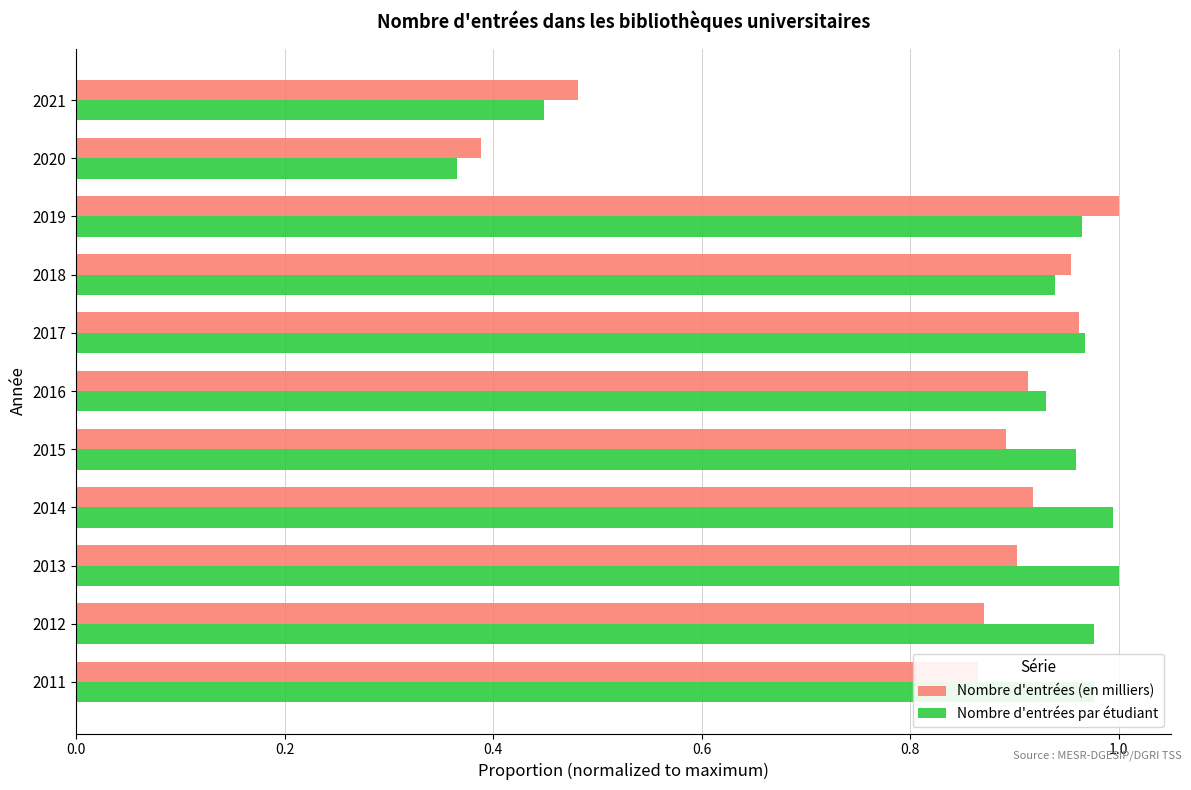

At which category does the chart reach its minimum across all series?

2020